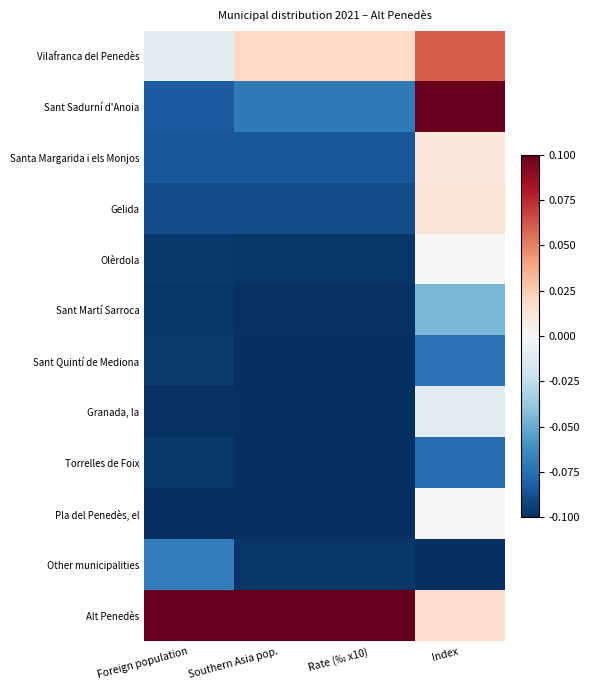

How many data points does each series have?

4